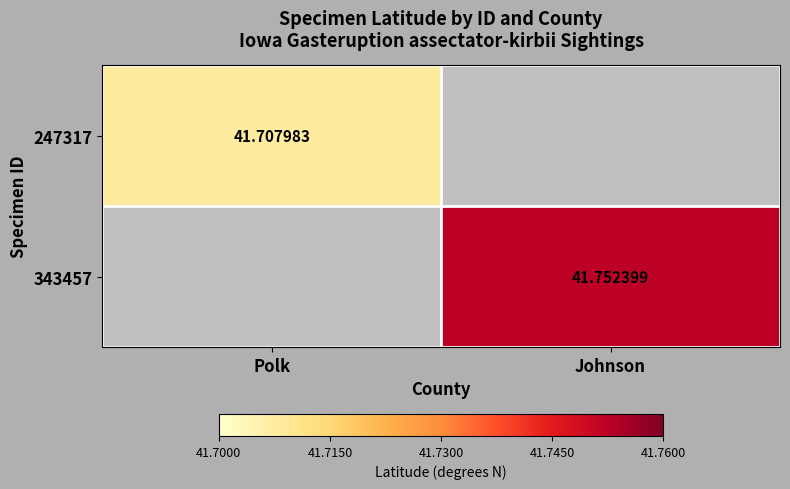

Is the value of 247317 at Polk greater than the value of 343457 at Johnson?

No